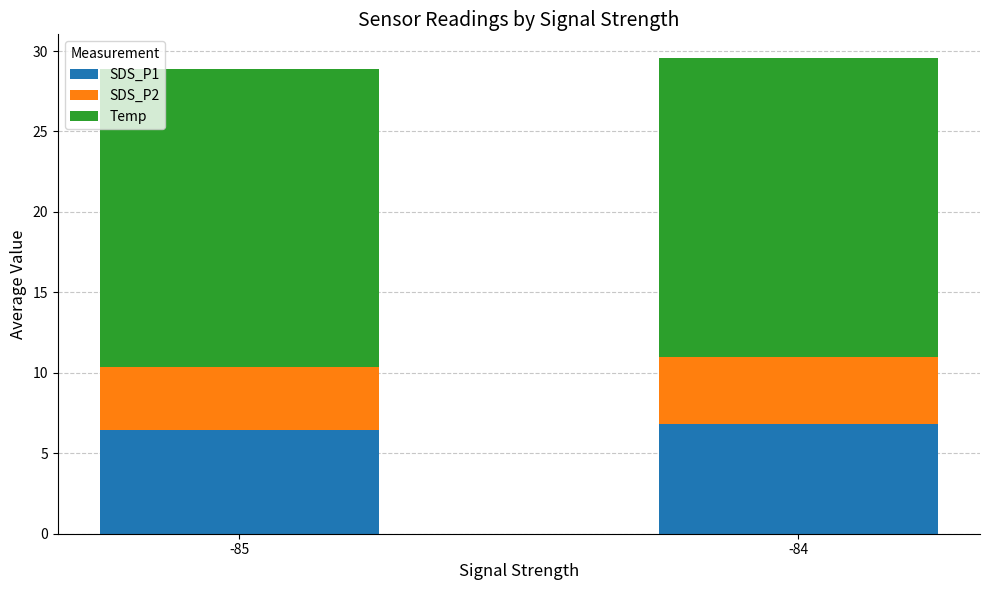

What is the total value across all series at -85?

28.9